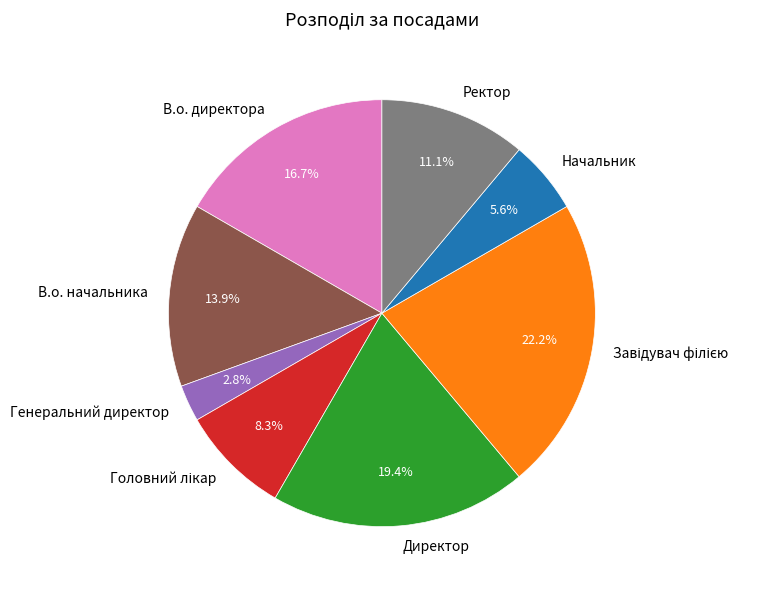

To the nearest percent, what percentage of the pie is Ректор?

11%